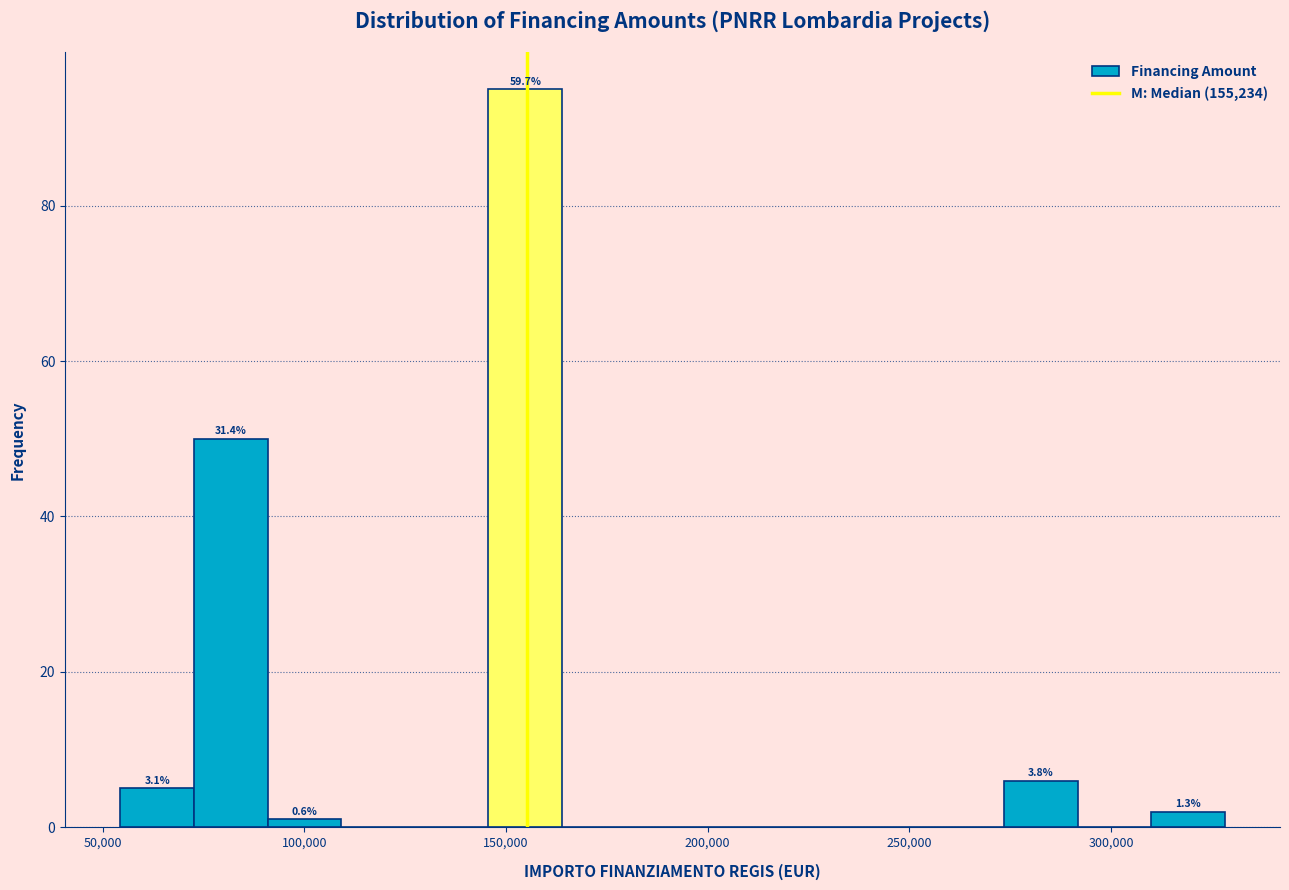

Read against the x-axis, roughly where is the centre of the tallest bar?

155000